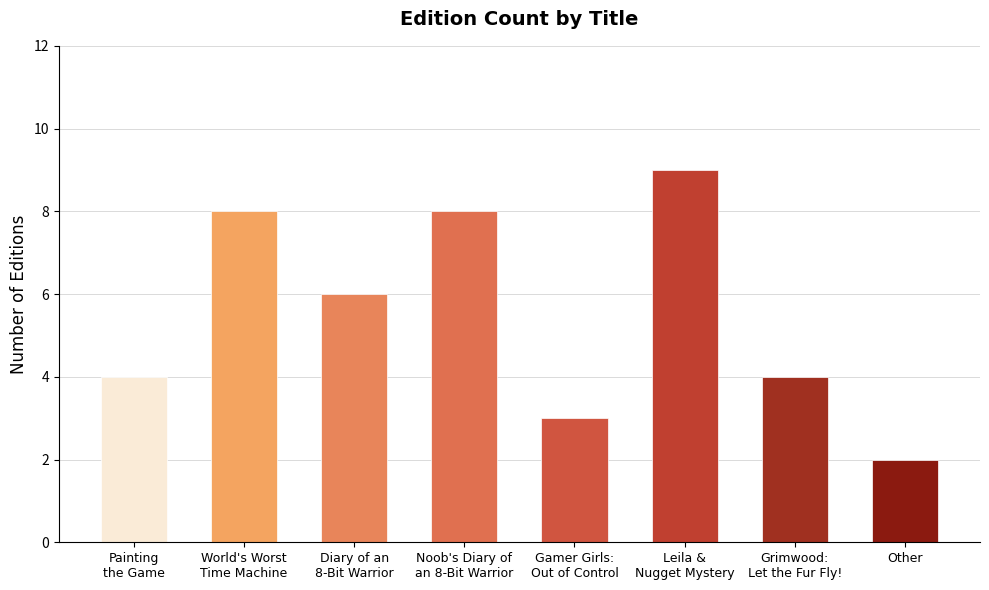

What is the sum of all values?

44